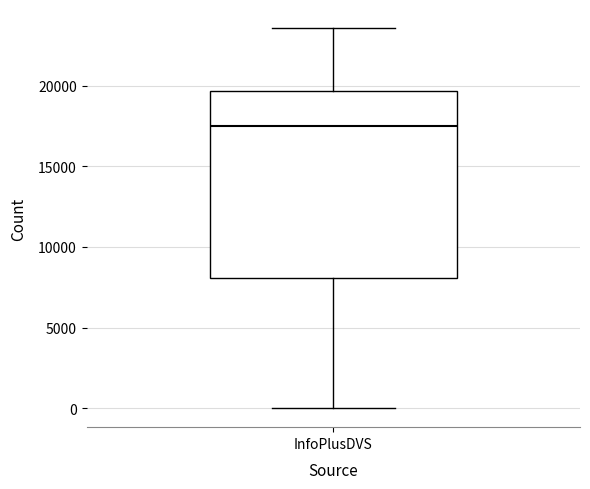

Where is the upper edge of the box for InfoPlusDVS on the y-axis? The values are not printed on the chart, so give them approximately, as read against the axis.

19500